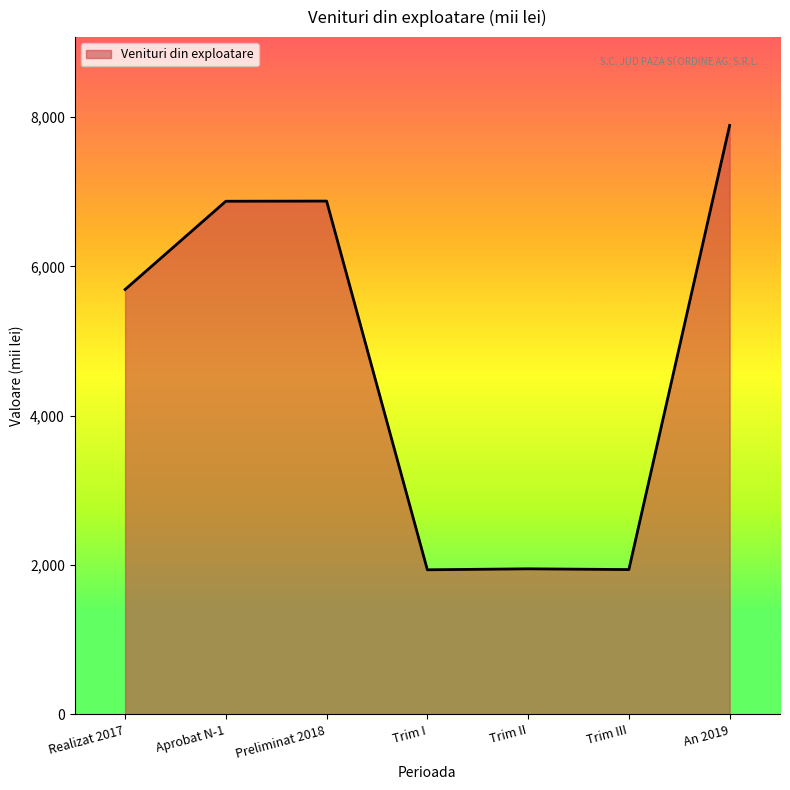

True or false: there are more than 0 points higher than both neighbors.

True